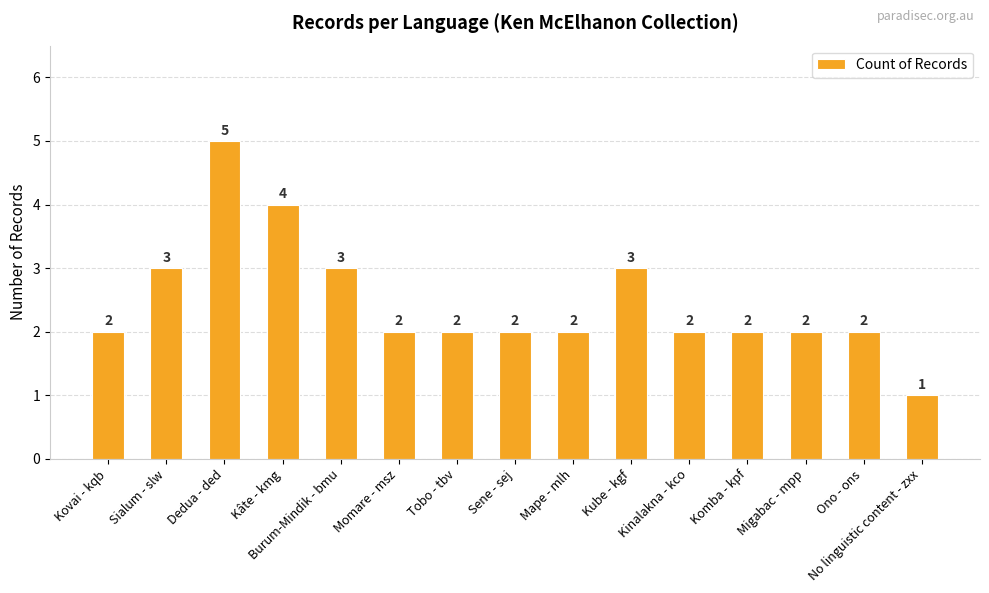

The value at Burum-Mindik - bmu is 3. True or false?

True